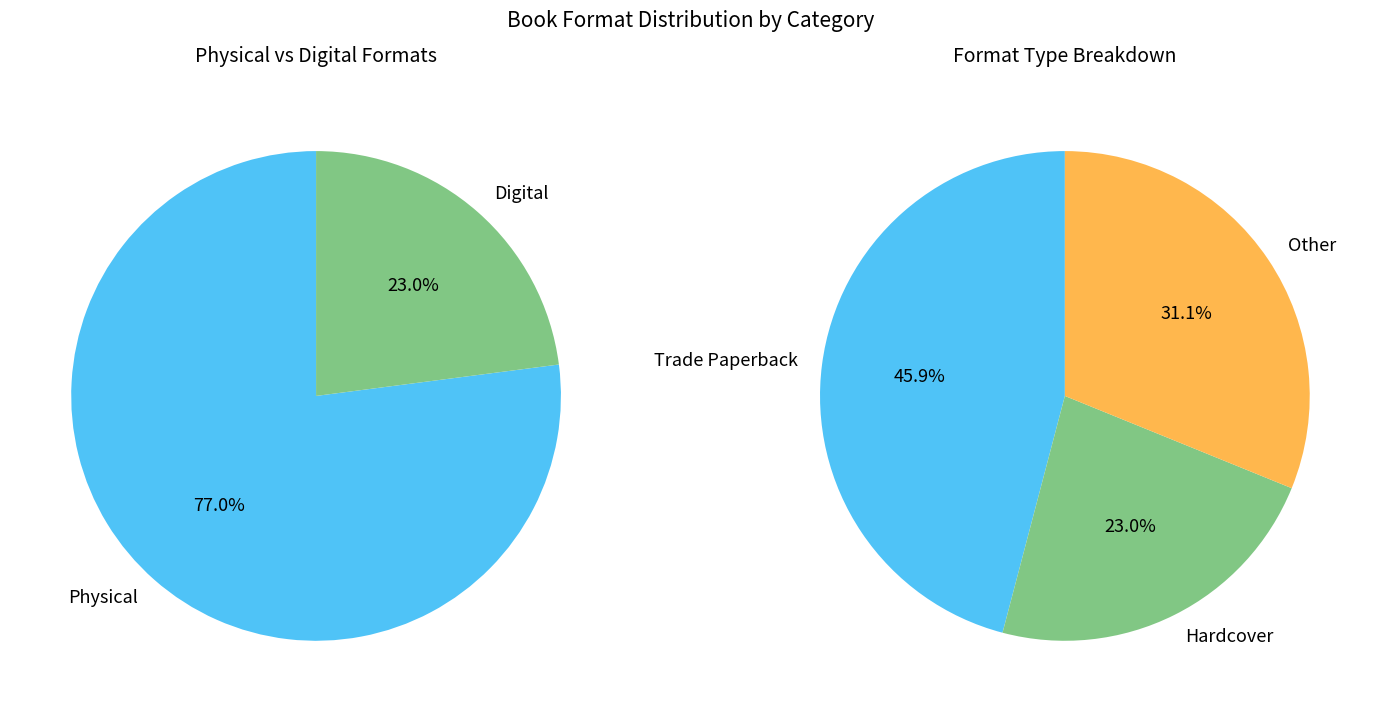

Does any single category account for the majority?

No